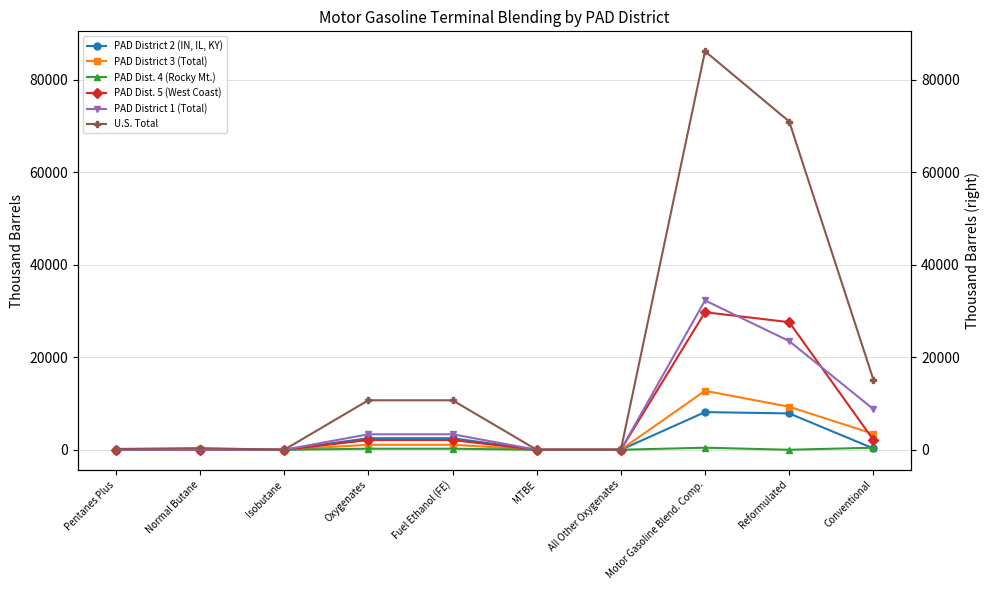

Rank the categories by PAD Dist. 4 (Rocky Mt.) value from lowest to highest.

Pentanes Plus, Normal Butane, Isobutane, MTBE, All Other Oxygenates, Reformulated, Oxygenates, Fuel Ethanol (FE), Motor Gasoline Blend. Comp., Conventional